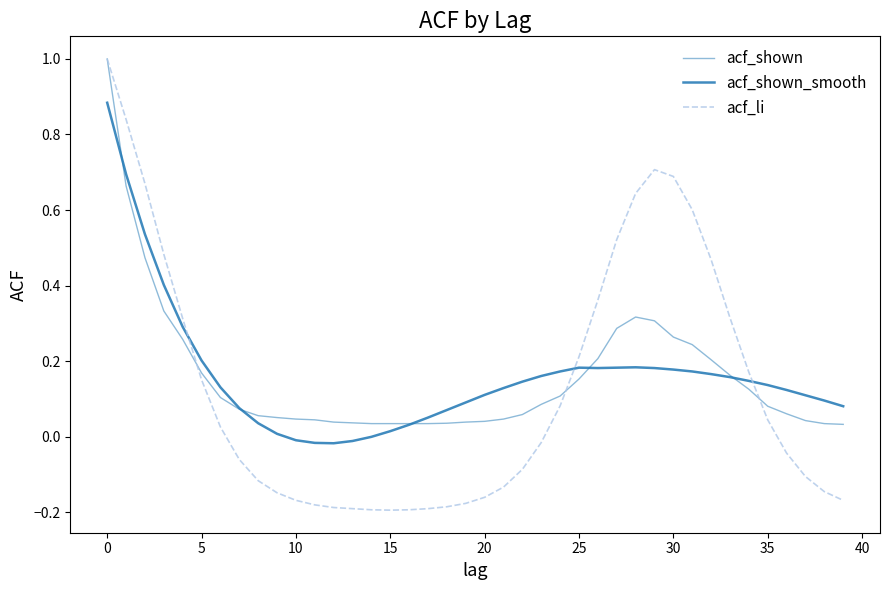

Does the chart have visible grid lines?

No